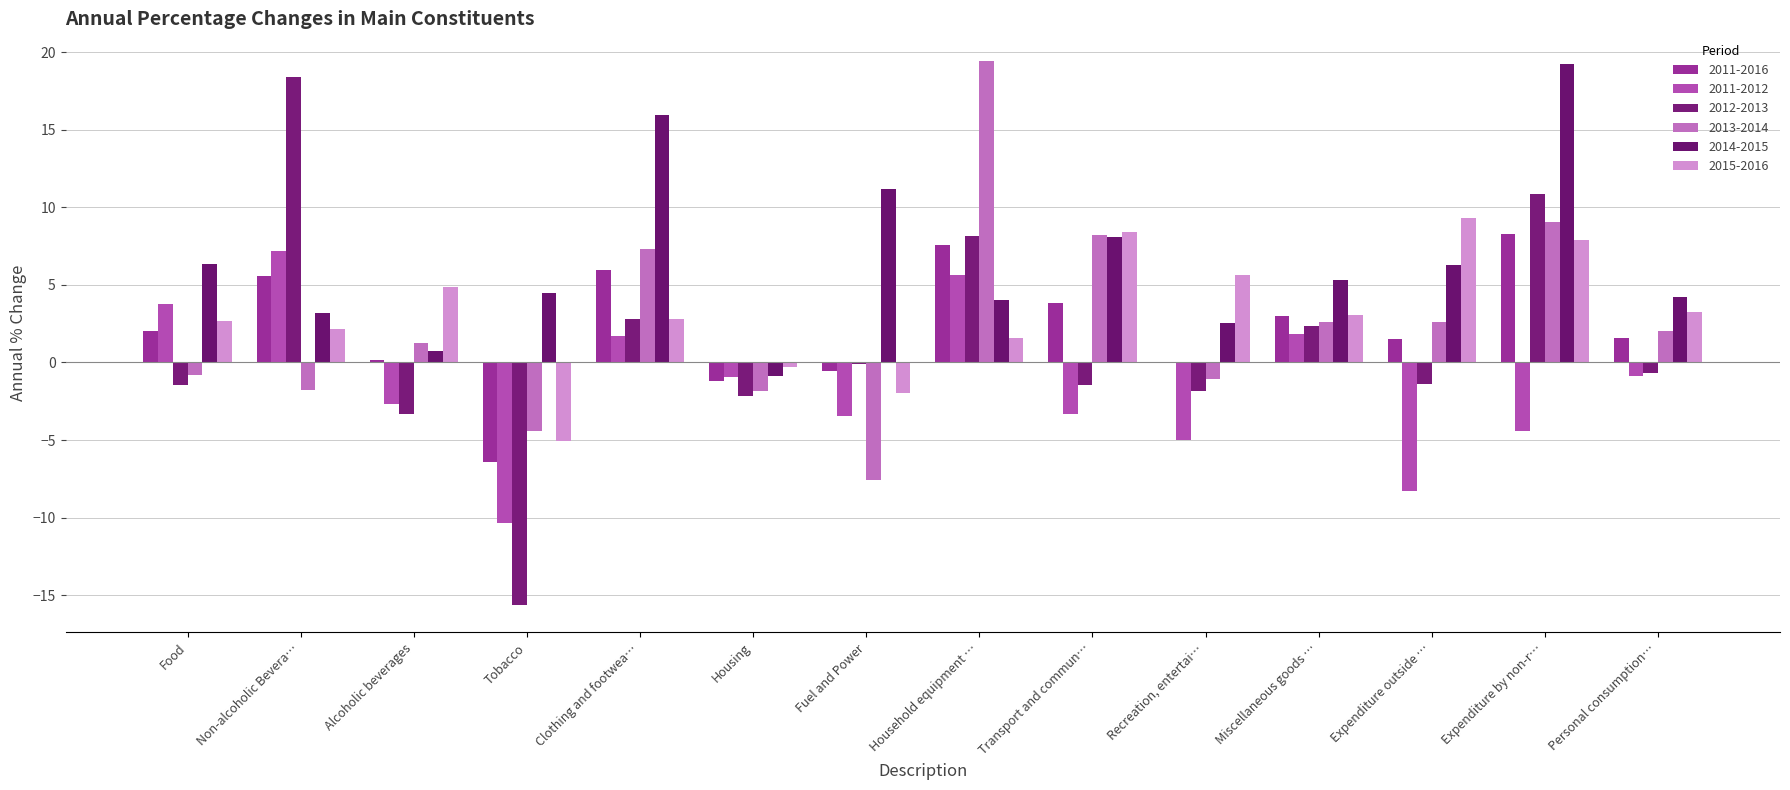

How many values in 2011-2012 are above zero?

5